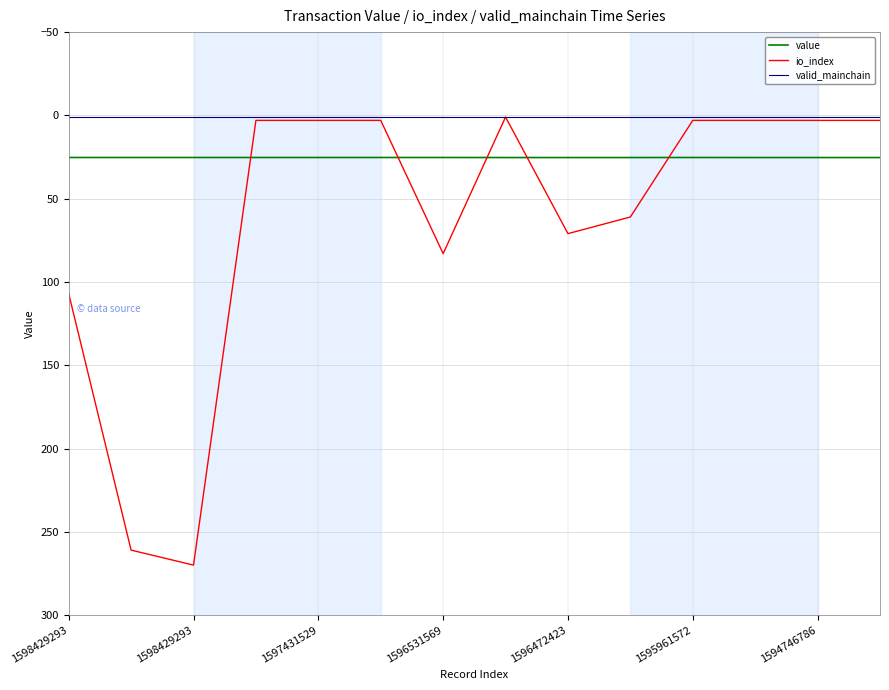

List the series in order of their peak value, lowest first.

valid_mainchain, value, io_index